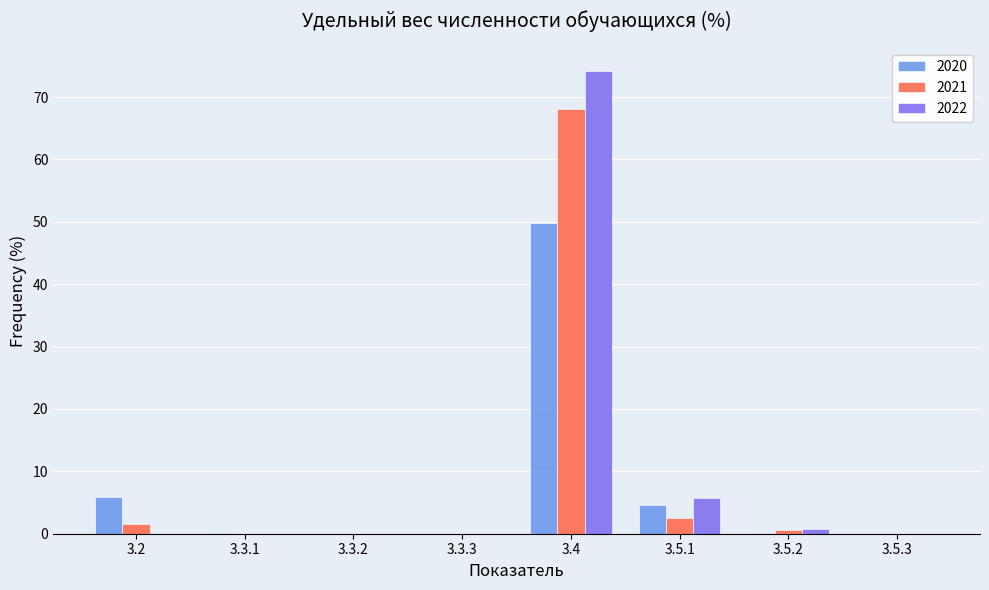

At which category is the sum across all series the highest?

3.4